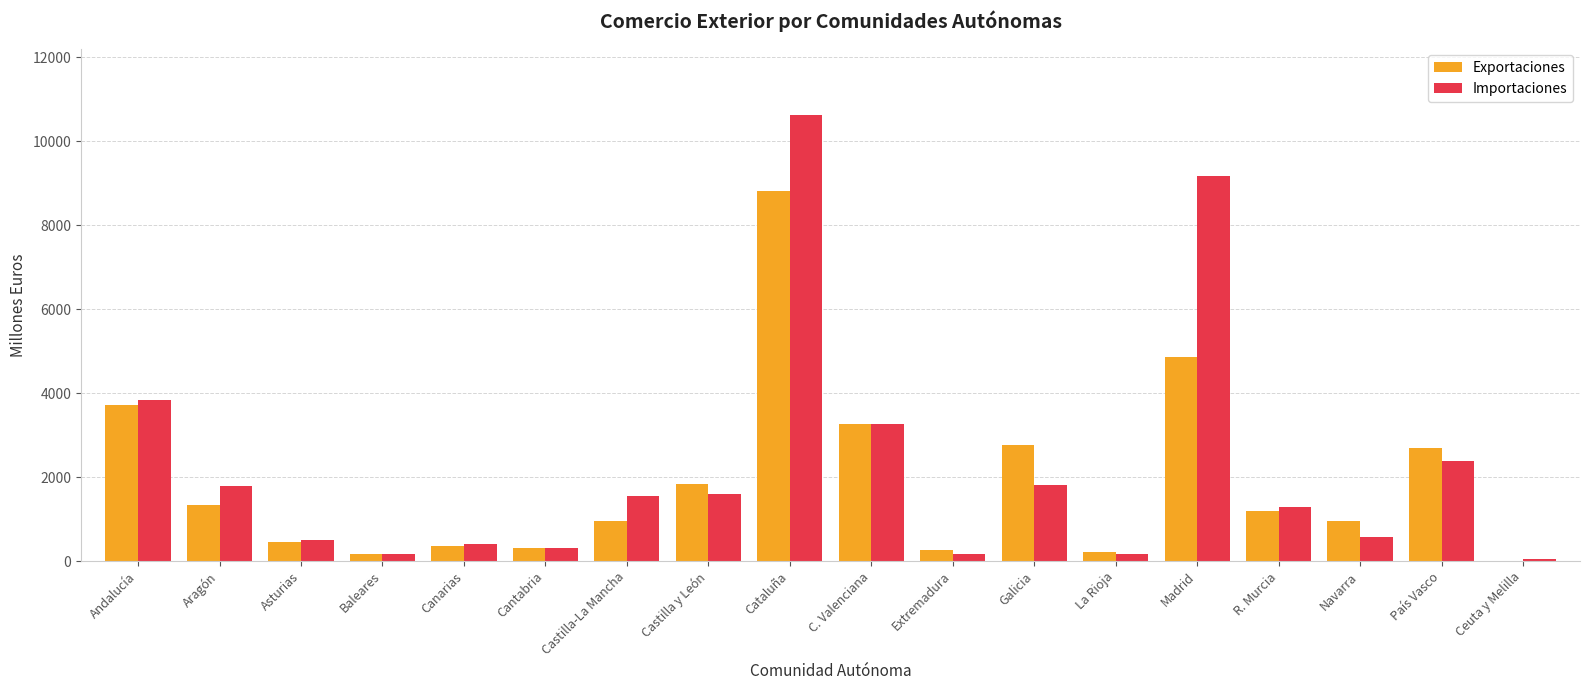

What is the sum of all Exportaciones values?

34119.7